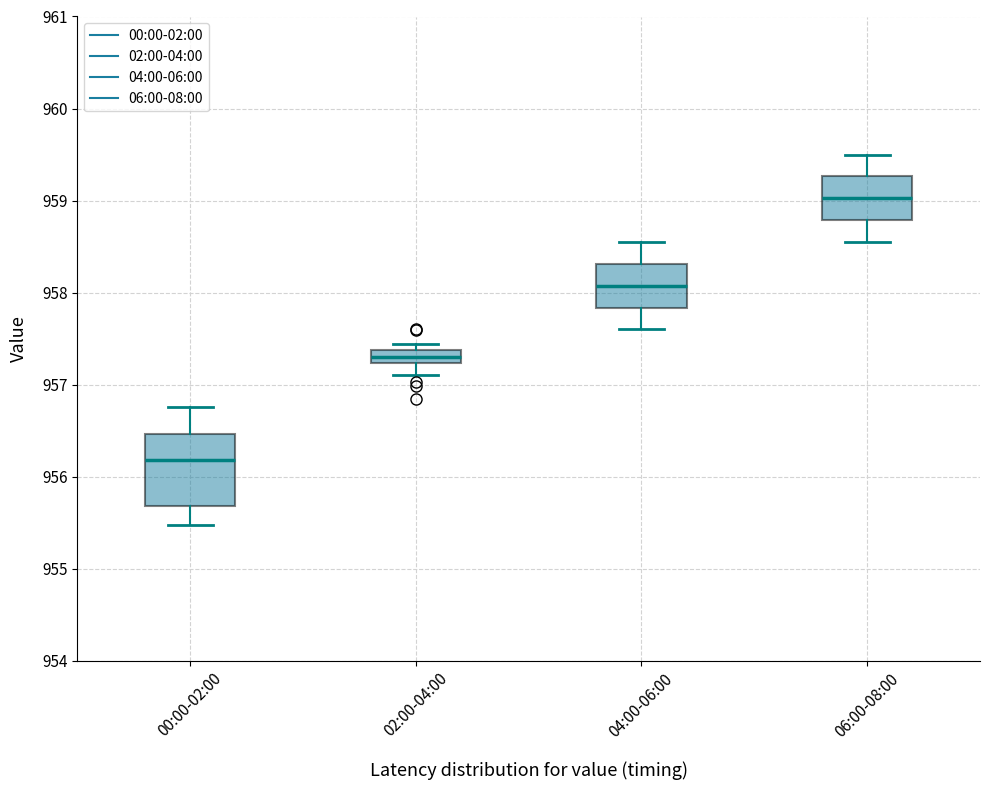

Which box is the tallest, from its lower edge to its upper edge?

00:00-02:00